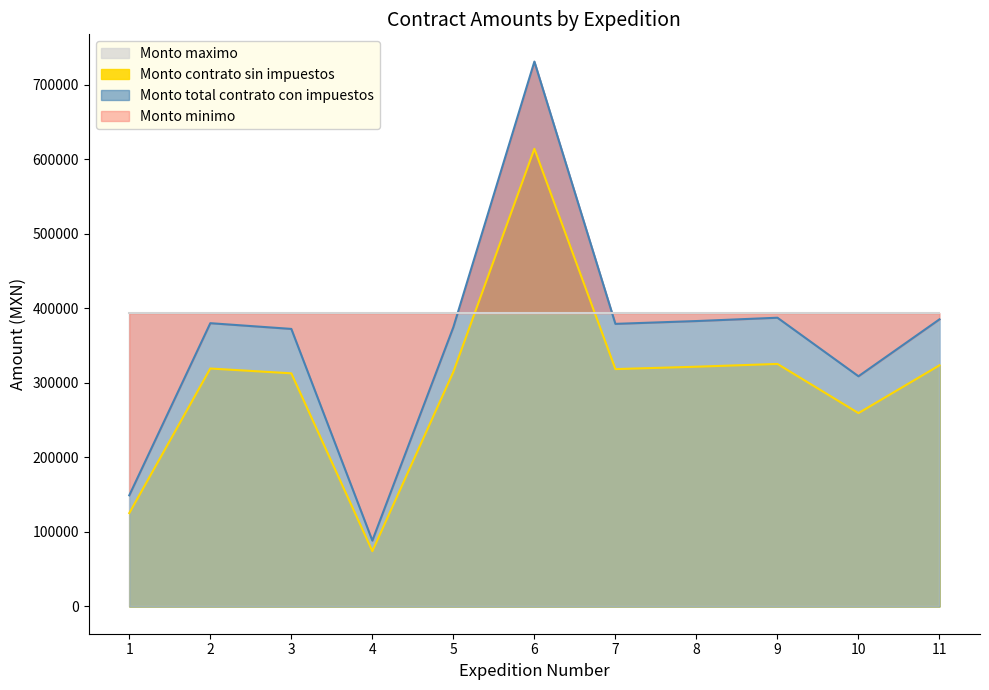

Which label corresponds to the smallest value in the chart?

4